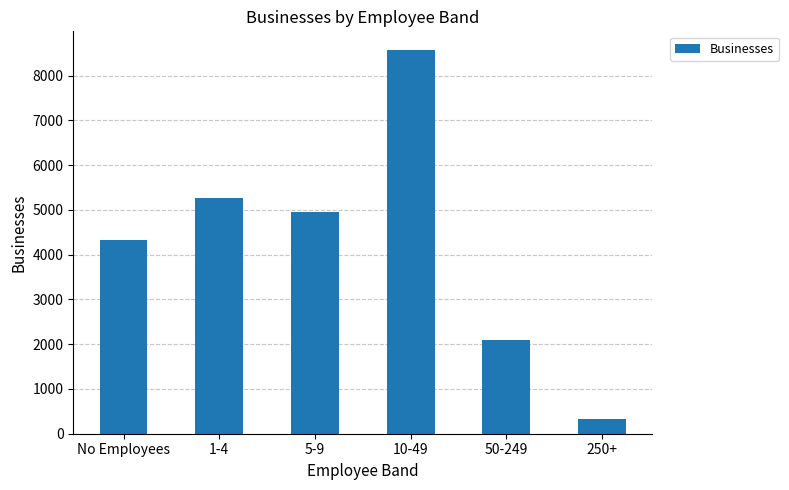

List the labels in order of value, largest first.

10-49, 1-4, 5-9, No Employees, 50-249, 250+